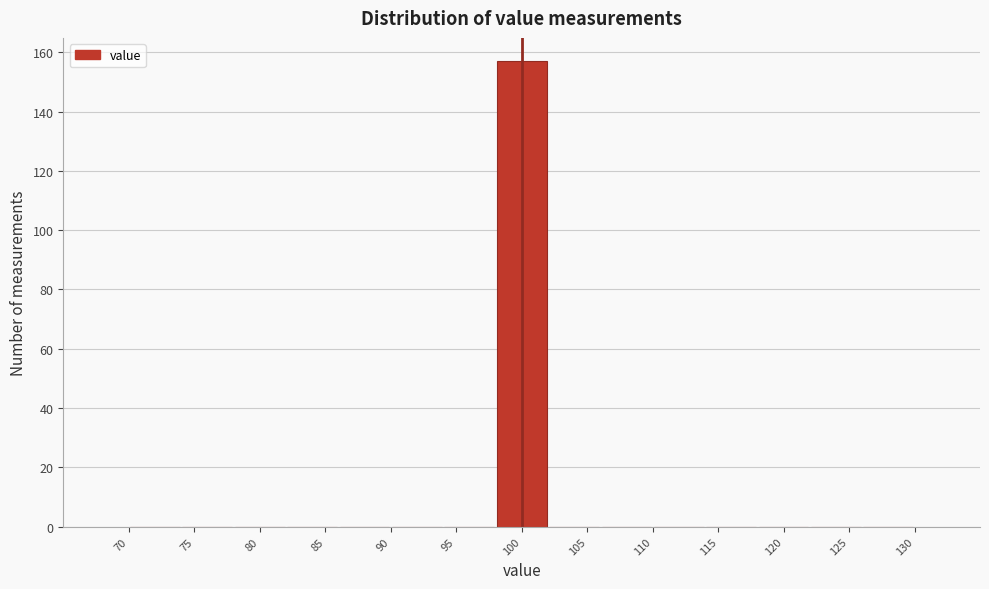

How tall is the bar that spans 98 to 102 on the x-axis? The values are not printed on the chart, so give them approximately, as read against the axis.

158